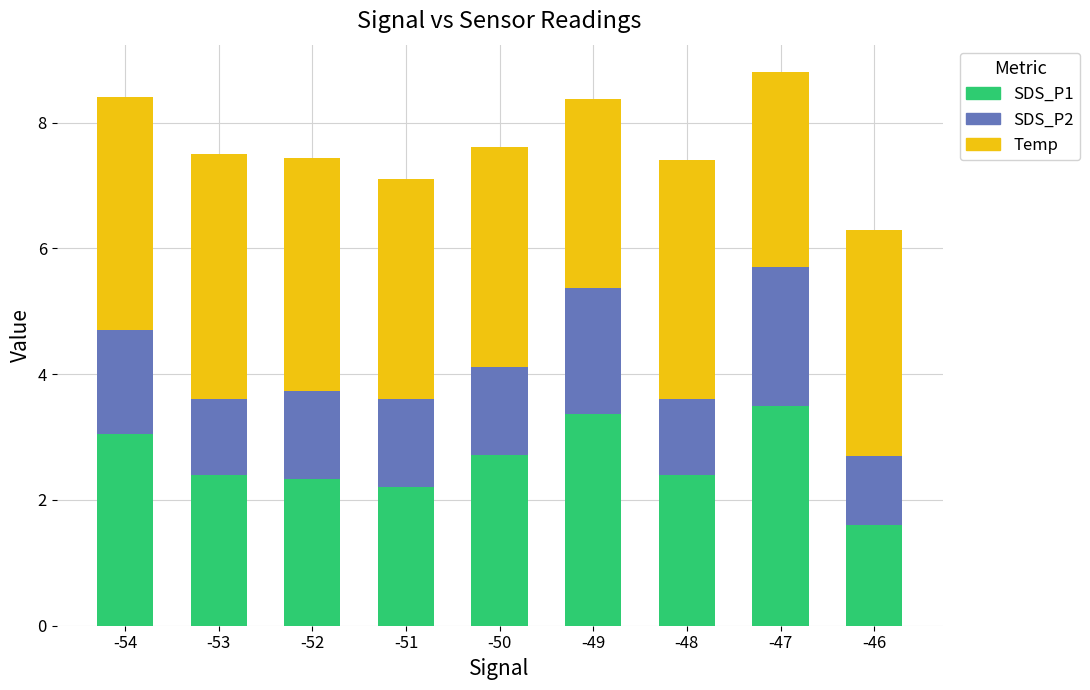

True or false: SDS_P1 has a value of 4.7 at -47.

False